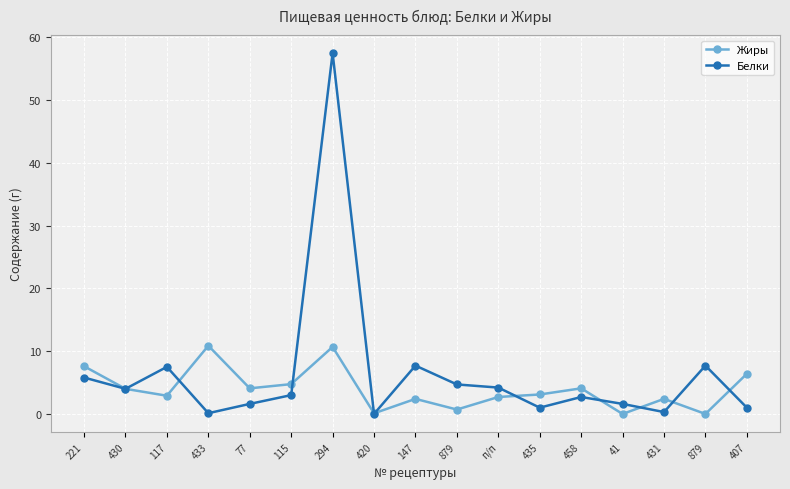

Does the chart have visible grid lines?

Yes